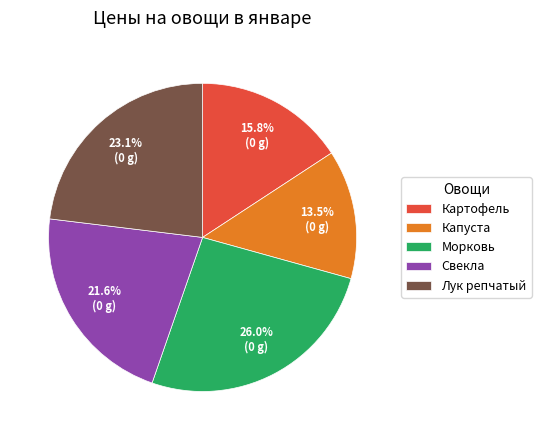

True or false: Лук репчатый accounts for 32% of the total.

False